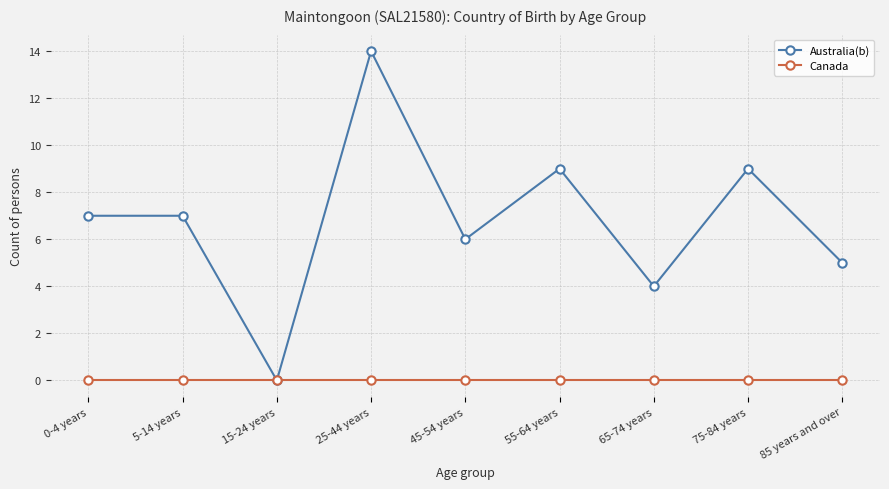

Does the chart have visible grid lines?

Yes